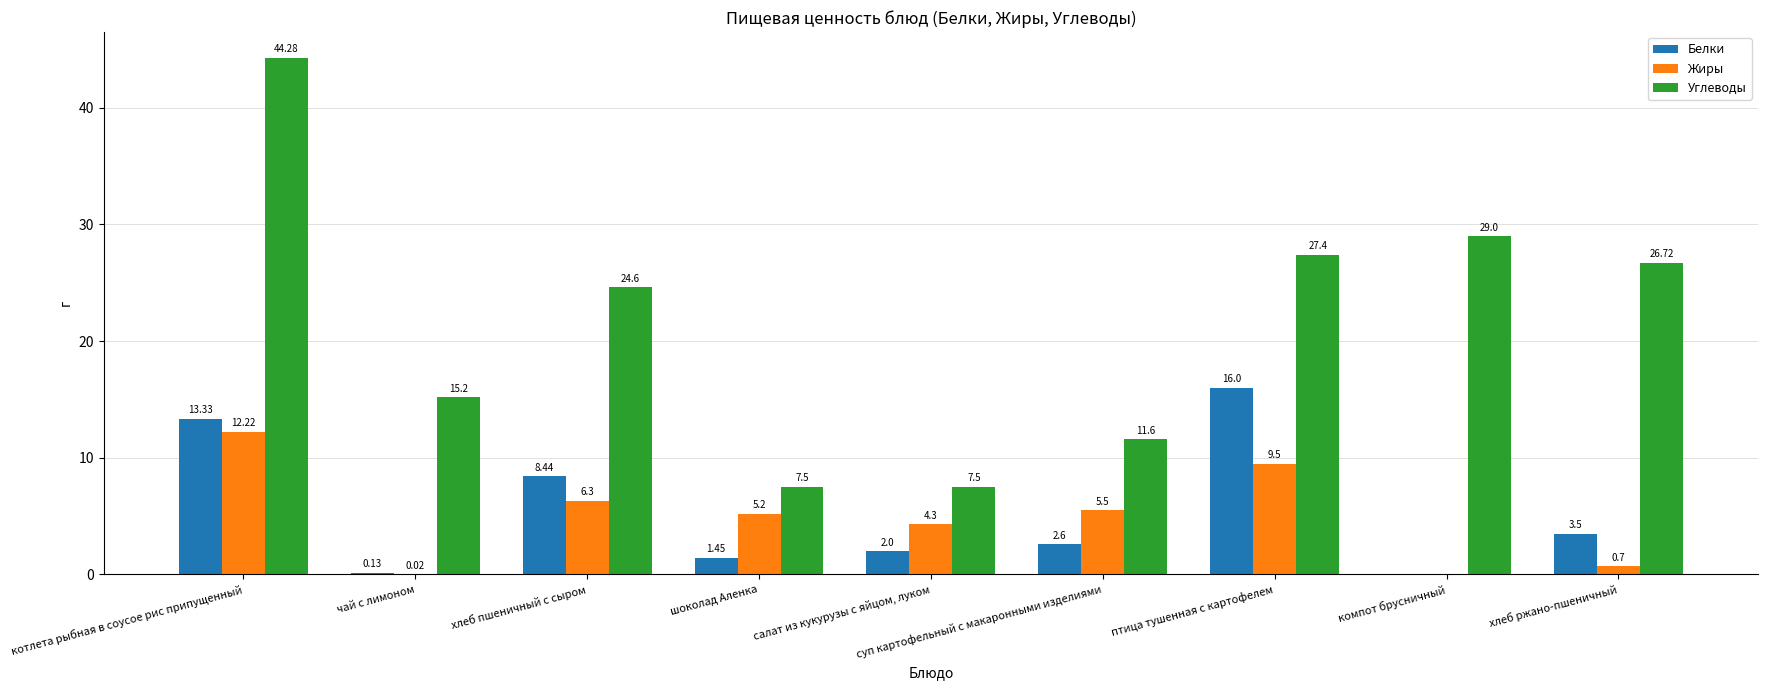

At which category does the chart reach its peak across all series?

котлета рыбная в соусое рис припущенный